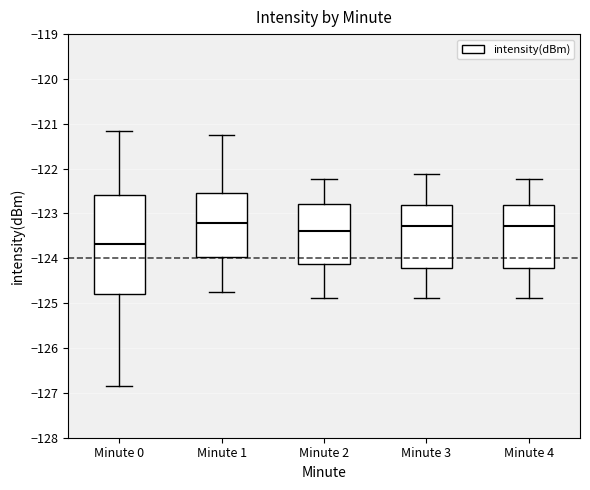

Comparing the boxes themselves (not the whiskers), which one is the tallest?

Minute 0